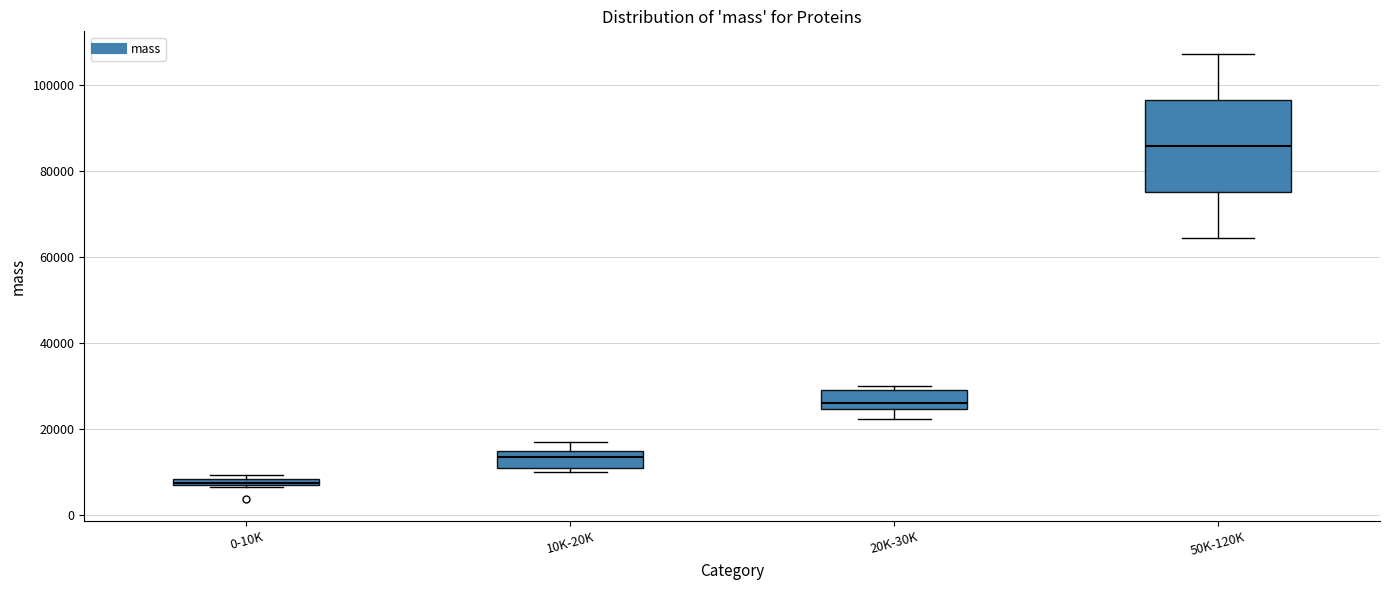

Comparing the boxes themselves (not the whiskers), which one is the tallest?

50K-120K